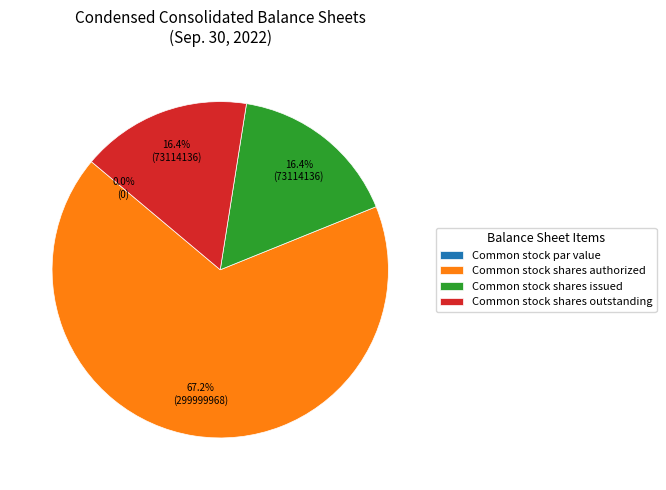

Combined, what portion of the pie is Common stock shares authorized and Common stock shares issued?

83.6%